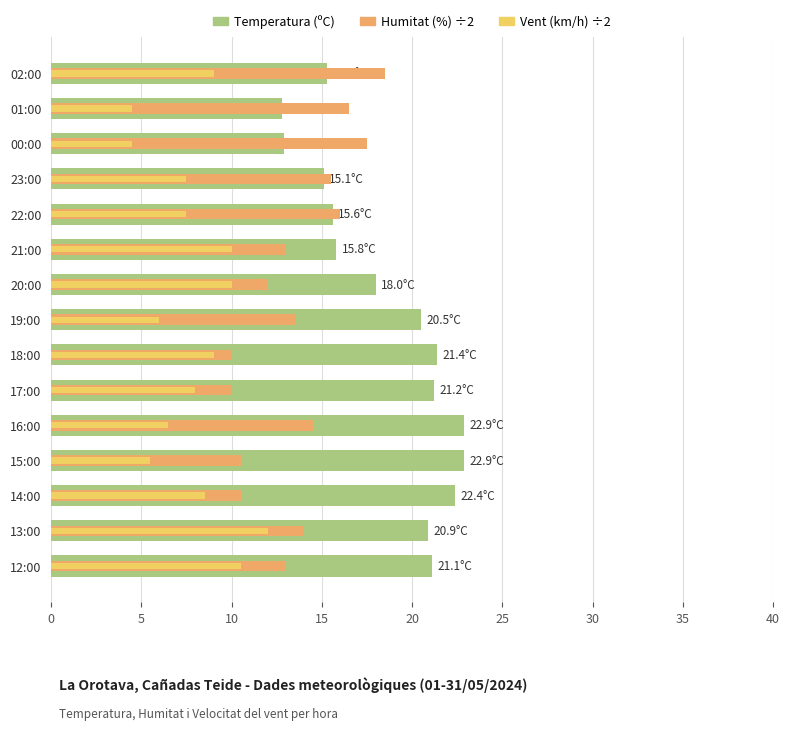

What is the label of the 14th bar from the left?

13:00